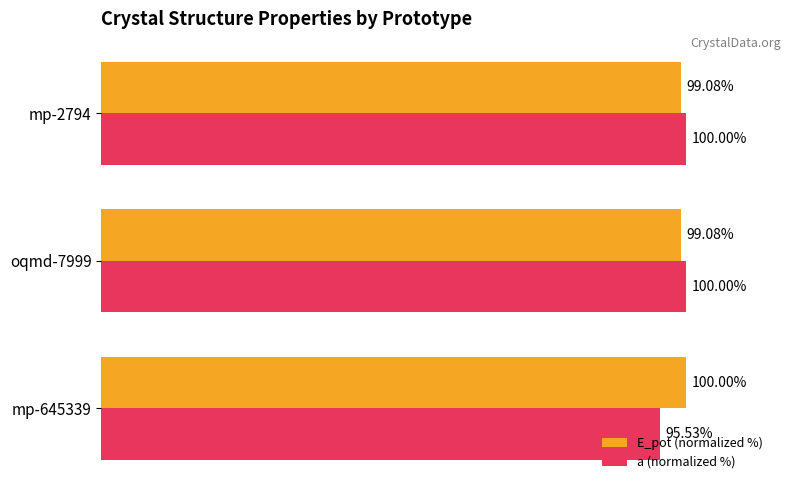

What are all the series names shown in the legend?

E_pot (normalized %), a (normalized %)